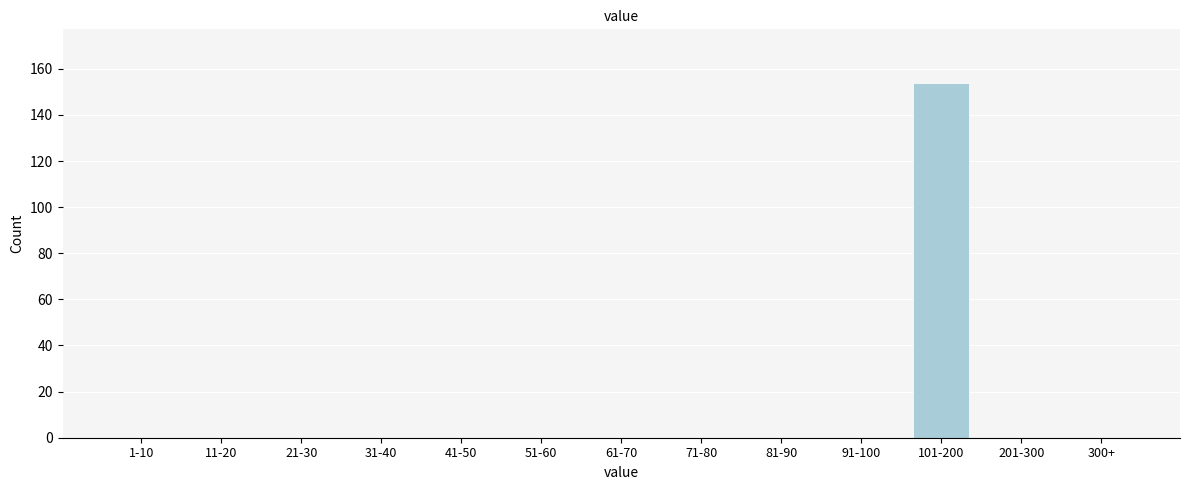

Reading right to left, transcribe all the data shown in this chart.

300+=0	201-300=0	101-200=154	91-100=0	81-90=0	71-80=0	61-70=0	51-60=0	41-50=0	31-40=0	21-30=0	11-20=0	1-10=0